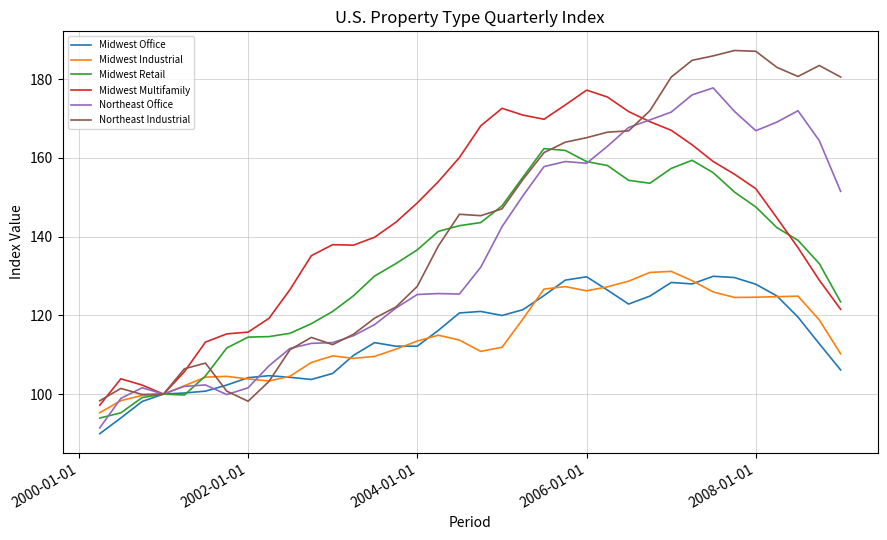

What is the minimum value shown in the chart?

89.9